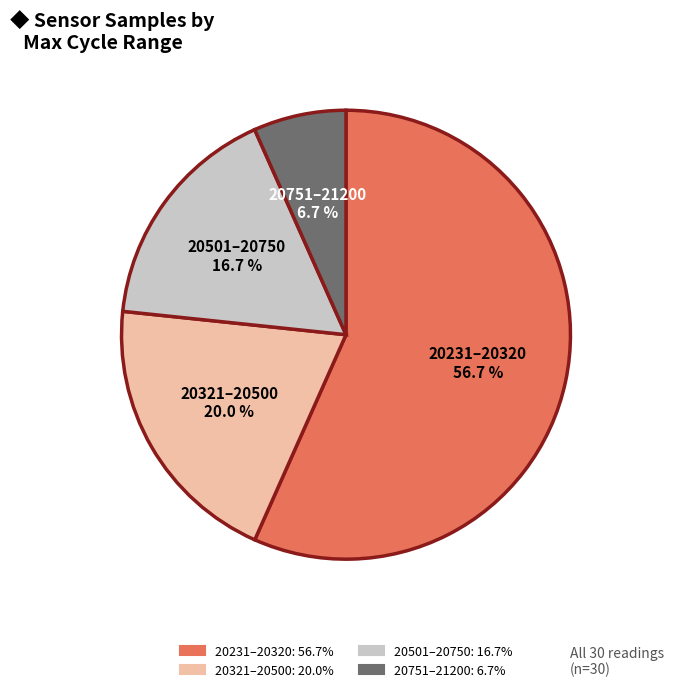

Is there a majority slice in this chart?

Yes